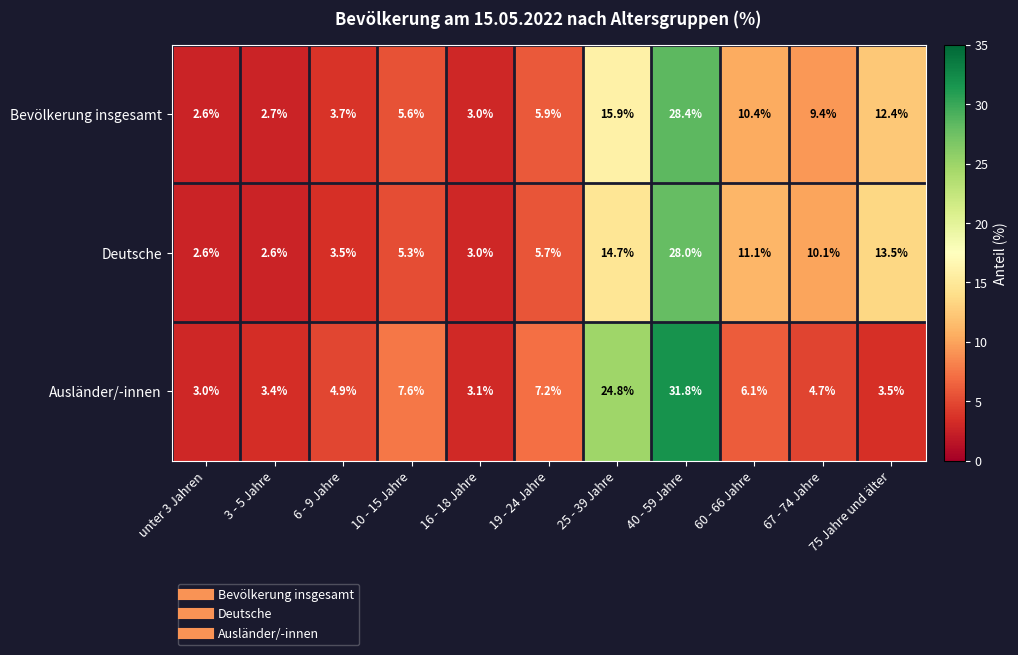

What is the sum of all Deutsche values?

100.1